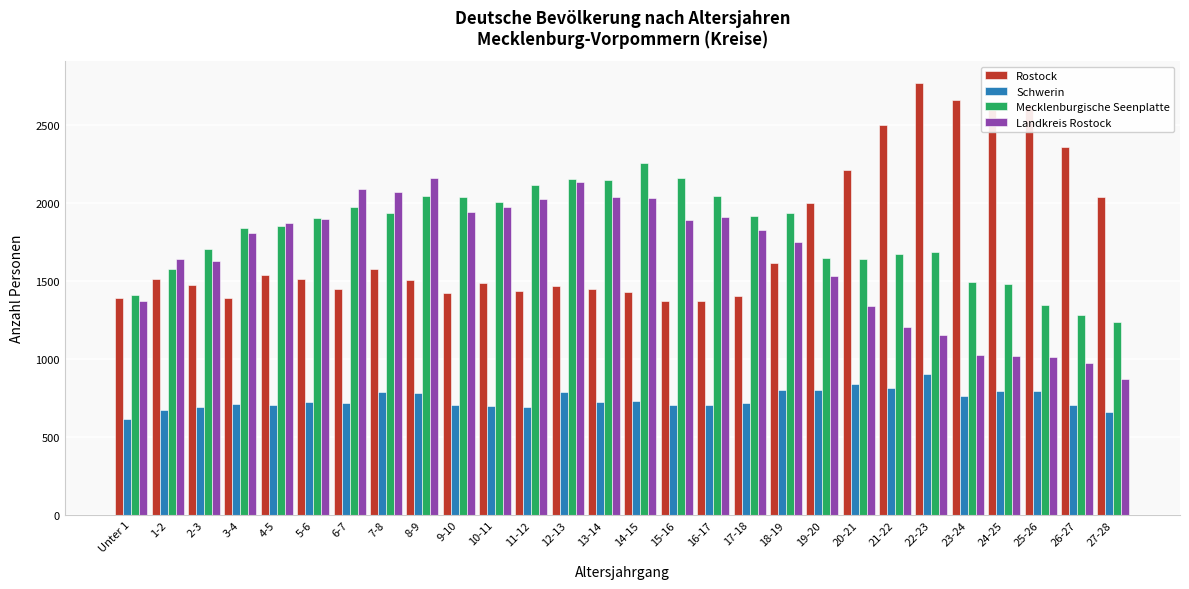

What is the difference between the highest and lowest values at 1-2?

969